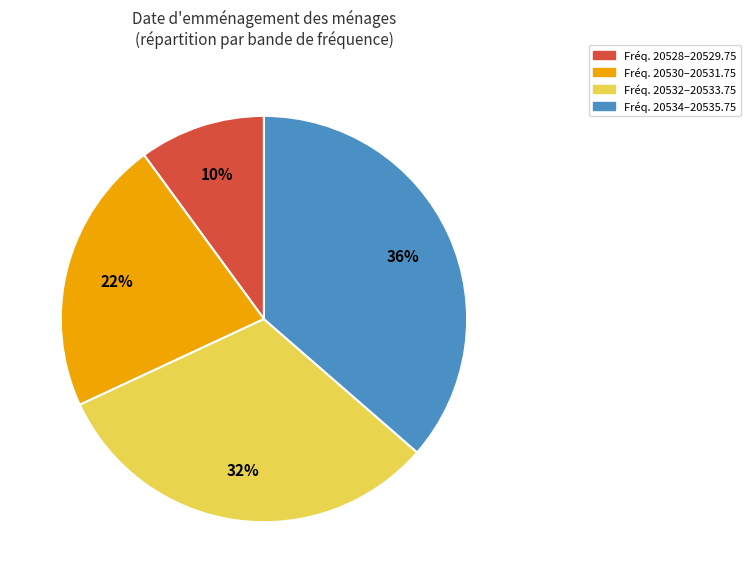

Is there a majority slice in this chart?

No